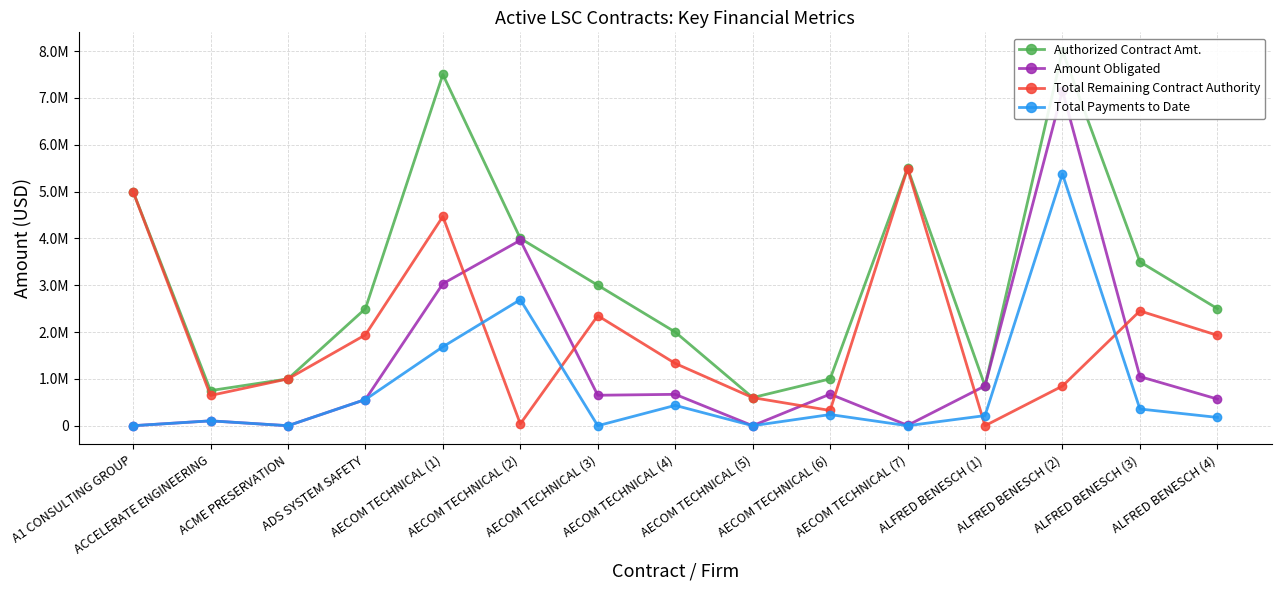

At which label does Total Payments to Date first exceed 216006?

ADS SYSTEM SAFETY